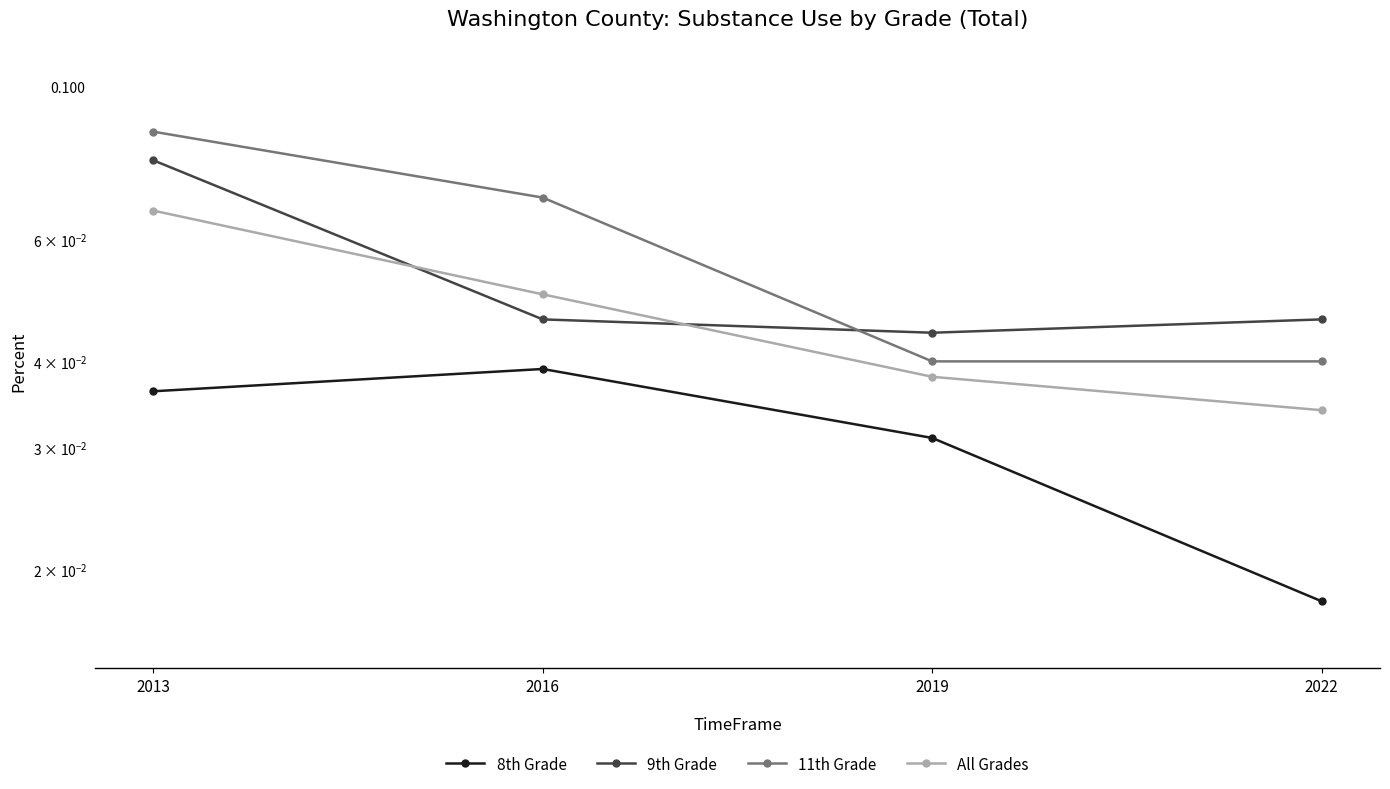

Does the chart display data point markers on the line(s)?

Yes